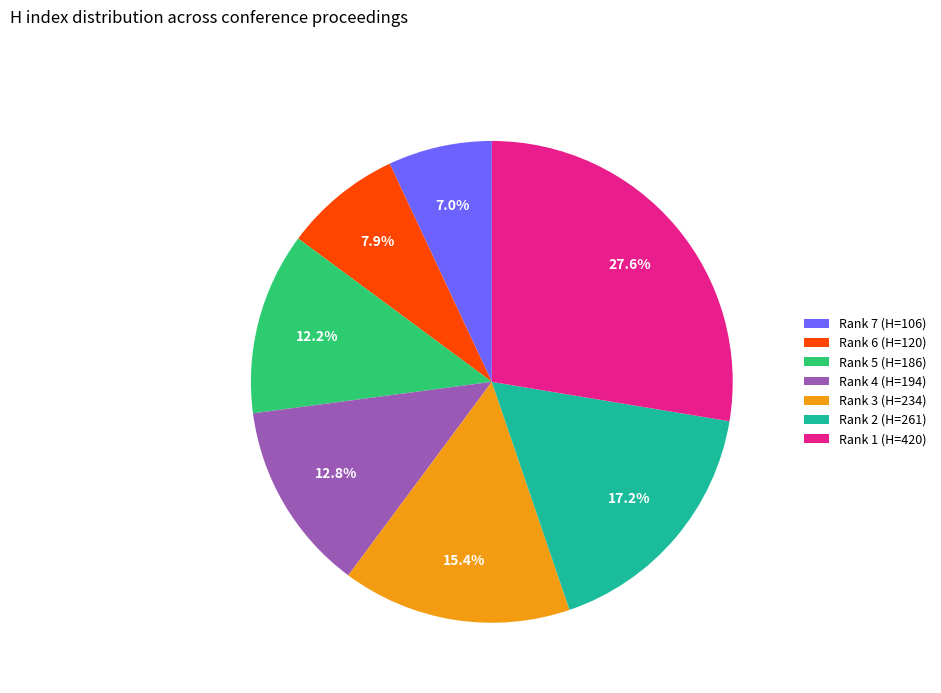

True or false: Rank 1 (H=420) accounts for 28% of the total.

True